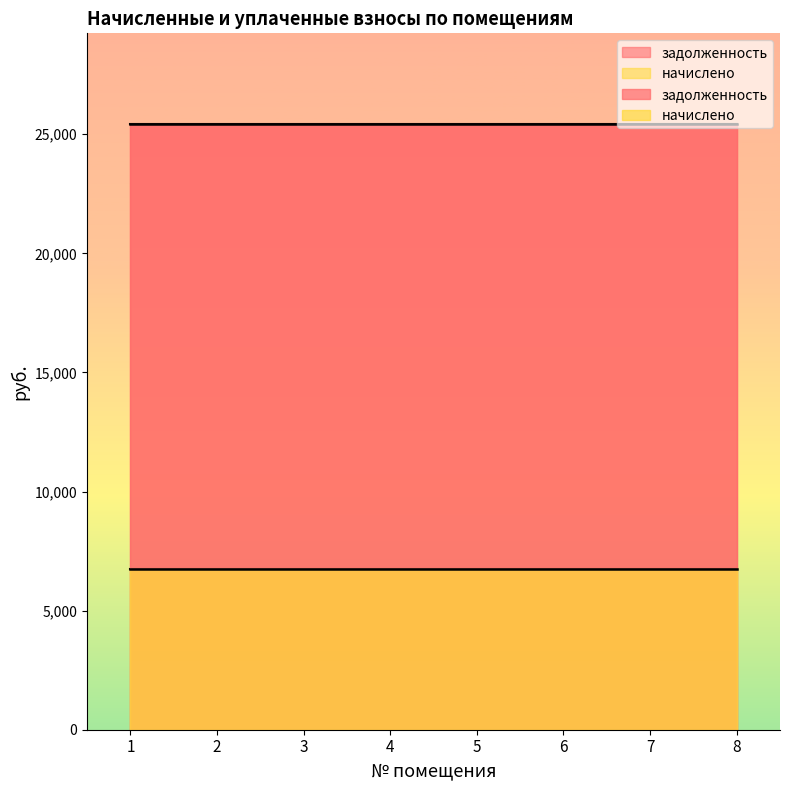

Which series has the largest total across all categories?

задолженность